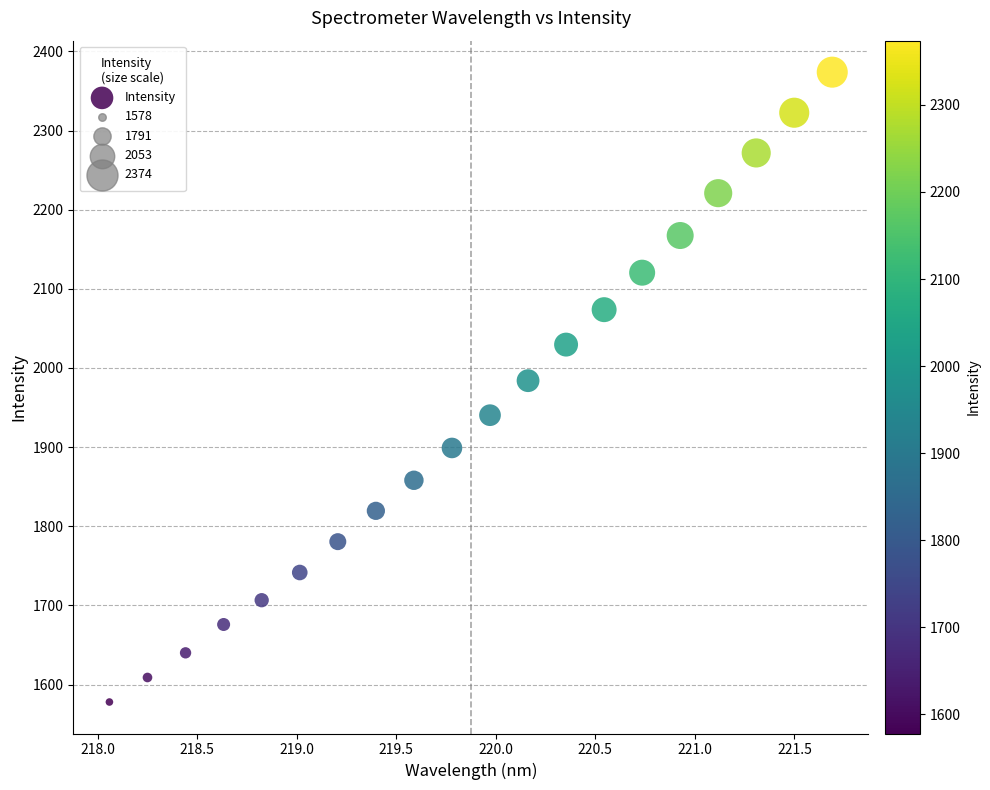

What Y value in the scatter plot is closest to 1975?

1984.0